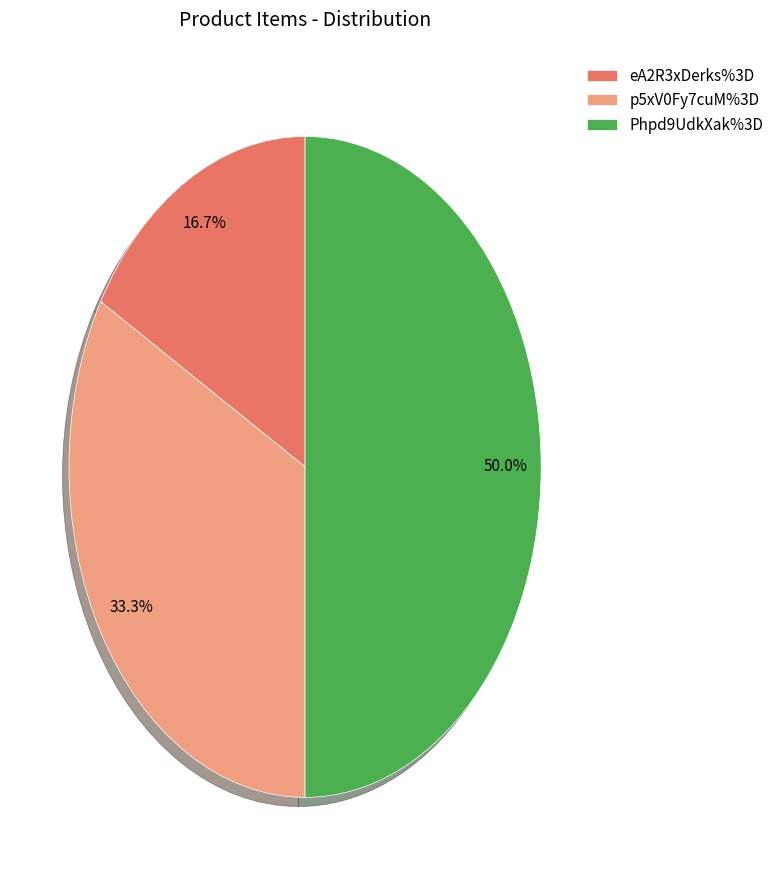

To the nearest percent, what portion does eA2R3xDerks%3D represent?

17%